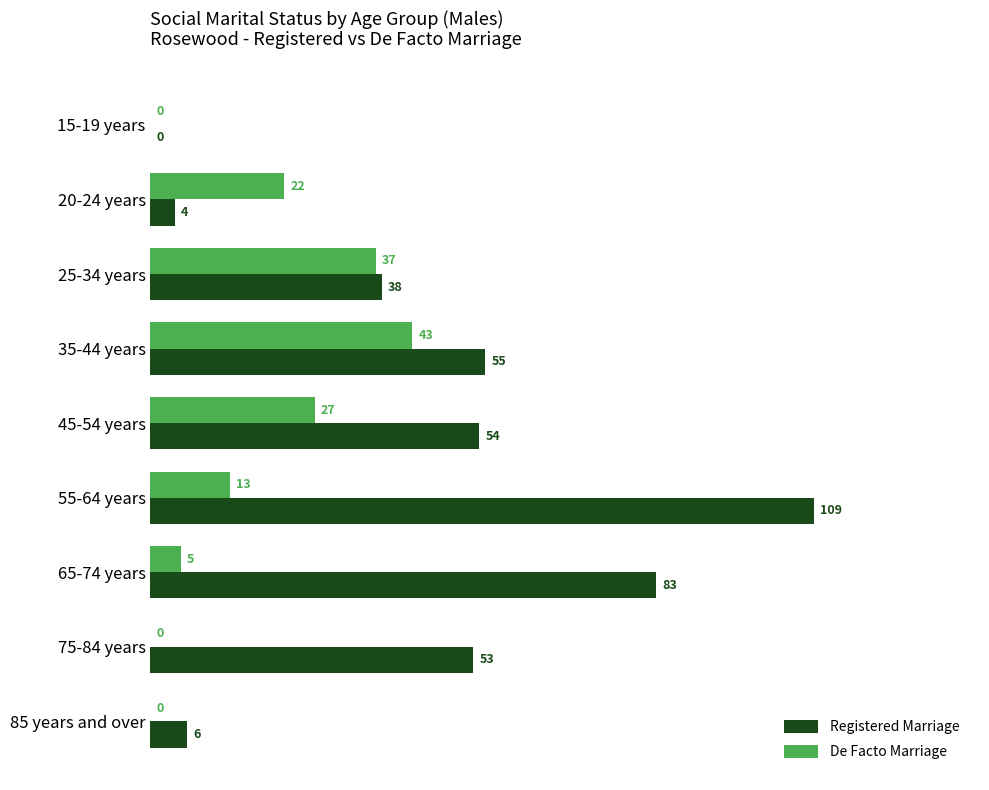

At which category is the sum across all series the highest?

55-64 years